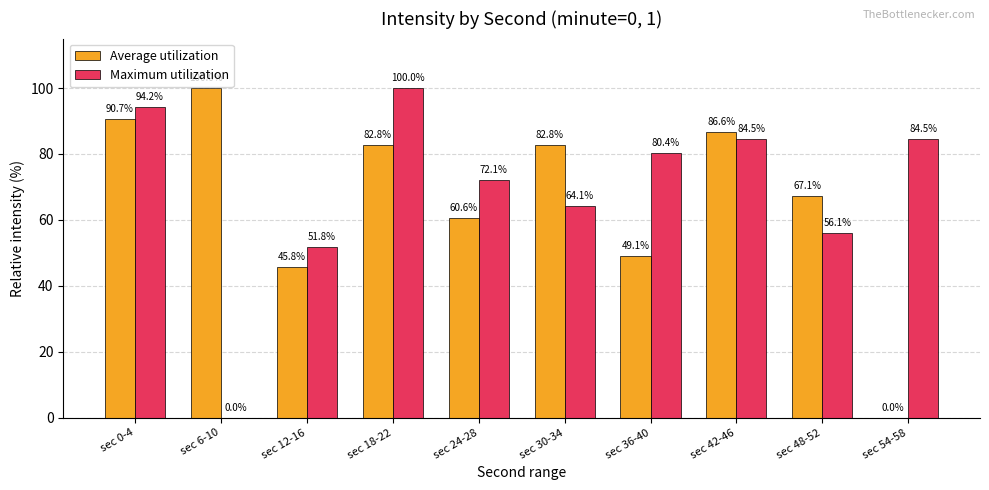

Which series changed the most between sec 36-40 and sec 54-58?

Average utilization